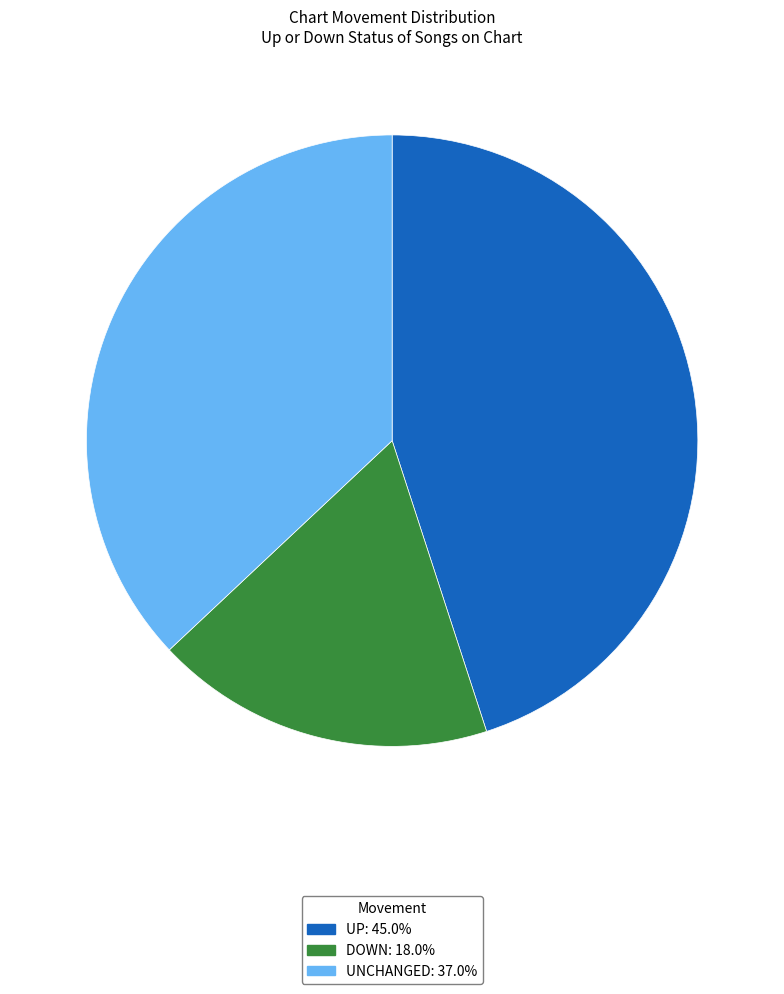

Is there any slice that represents more than half of the pie?

No